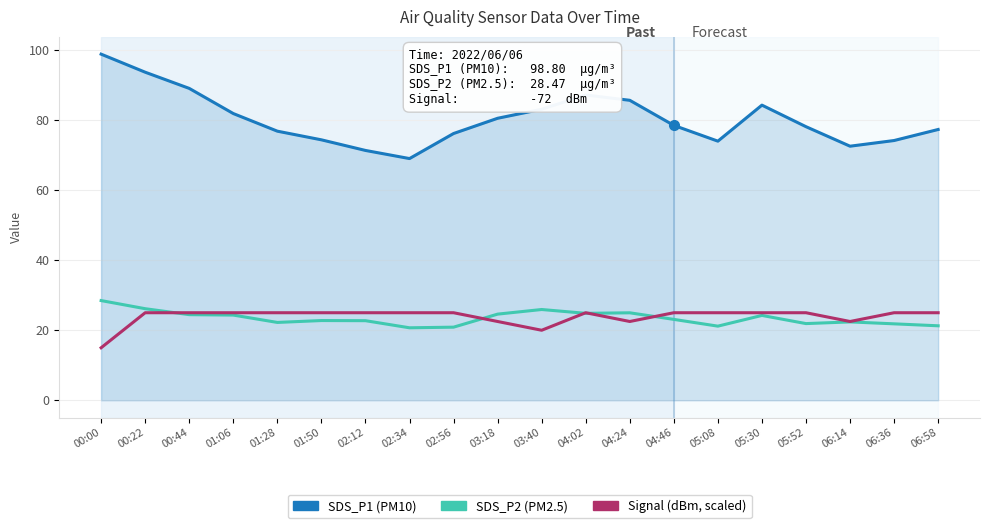

Which category has the lowest value across all series?

00:00